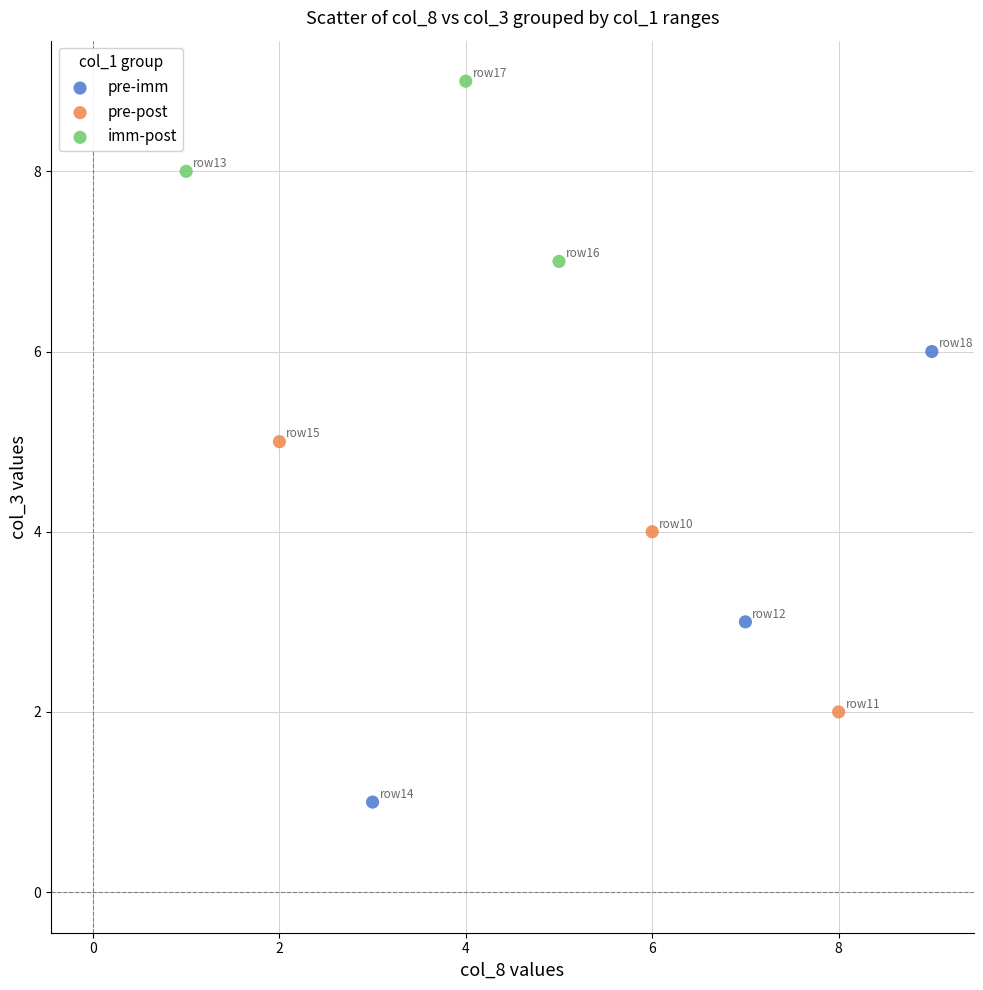

Which series reaches the maximum Y coordinate?

imm-post